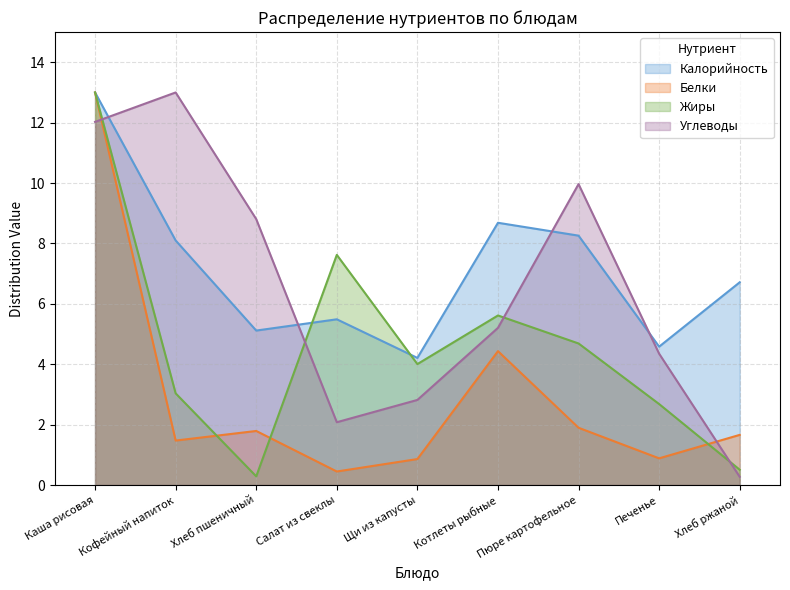

What is the sum of the Углеводы values at Каша рисовая and Печенье?

16.4